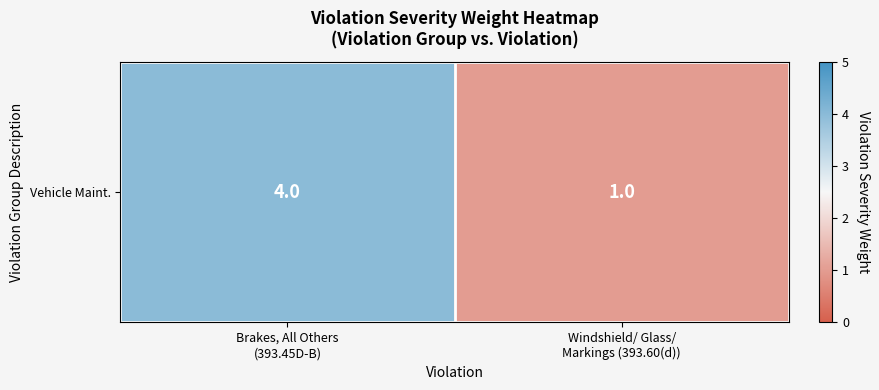

What is the sum of the values at Windshield/ Glass/
Markings (393.60(d)) and Brakes, All Others
(393.45D-B)?

5